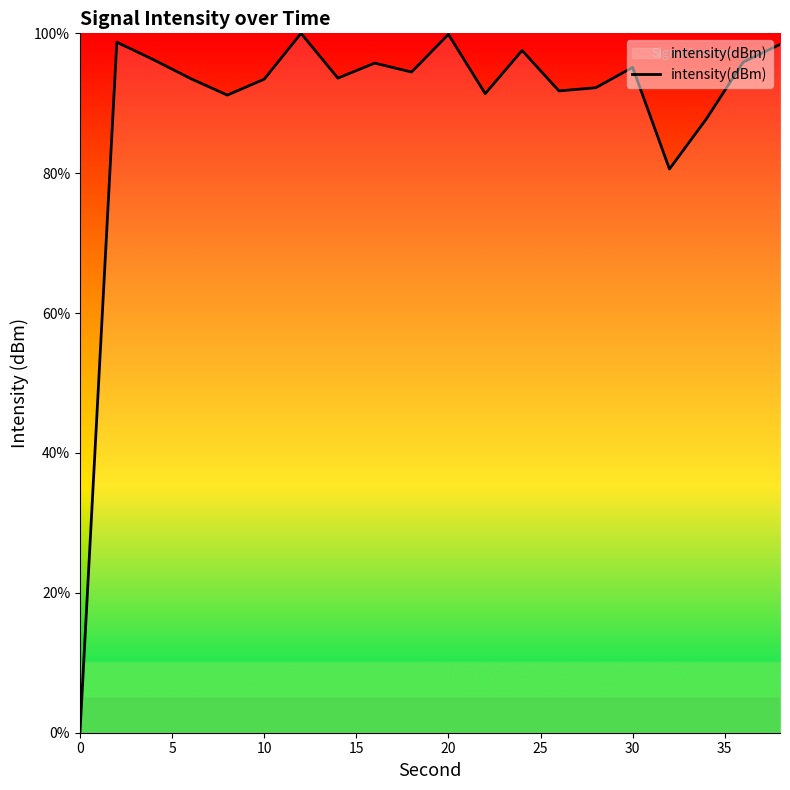

What is the greatest value displayed?

100.0